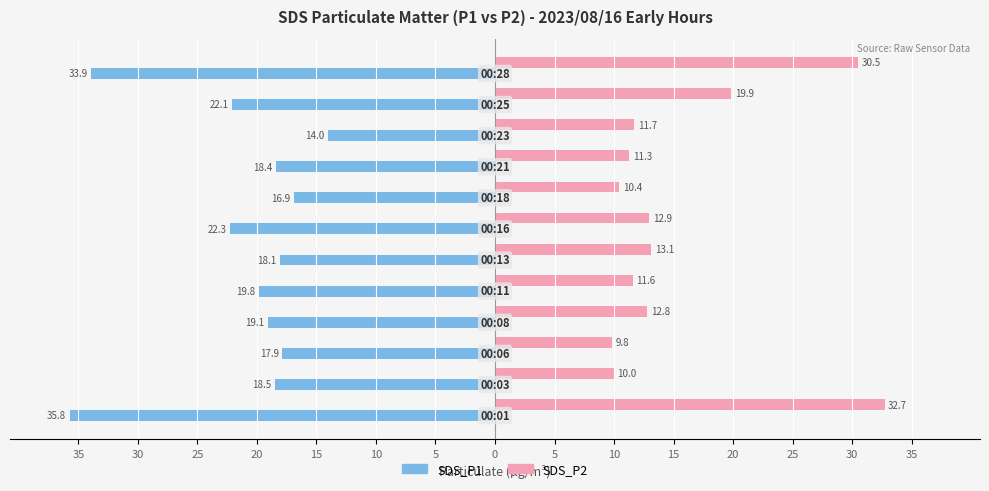

What are all the series names shown in the legend?

SDS_P1, SDS_P2